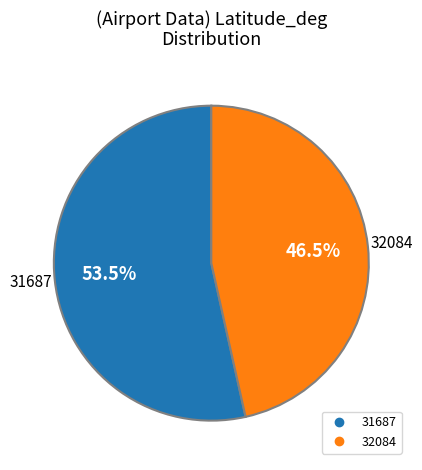

To the nearest percent, what is the average slice percentage?

50%